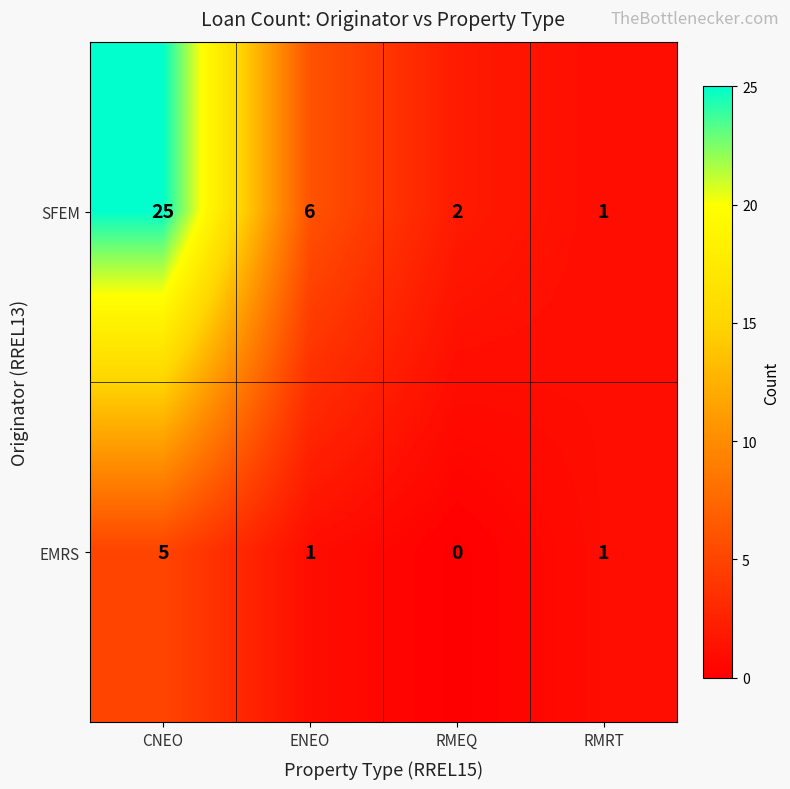

Is it true that SFEM equals 1 at RMRT?

True